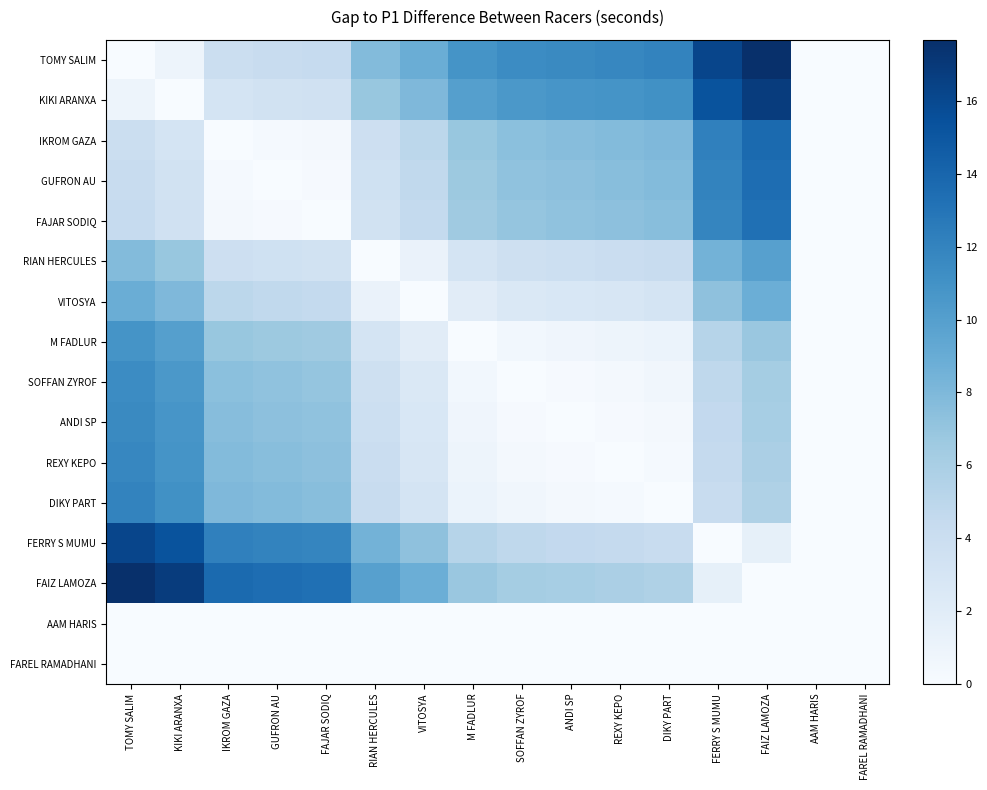

Which series has the widest spread of values?

TOMY SALIM